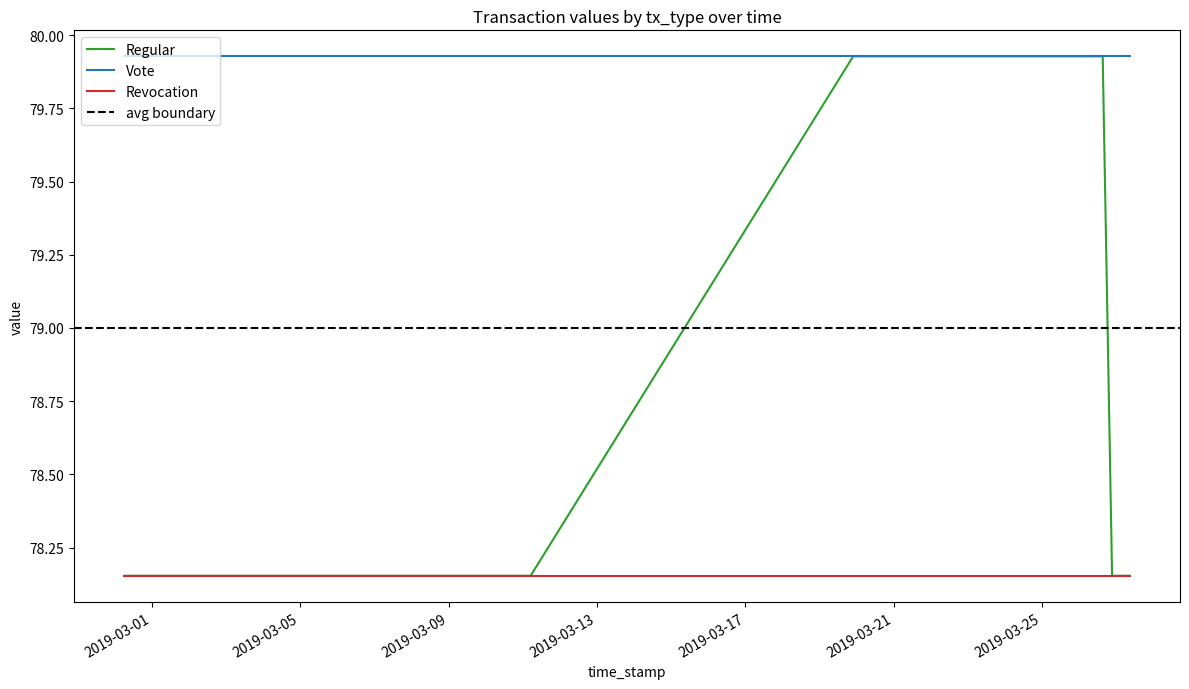

What is the average value of the Revocation series?

78.2